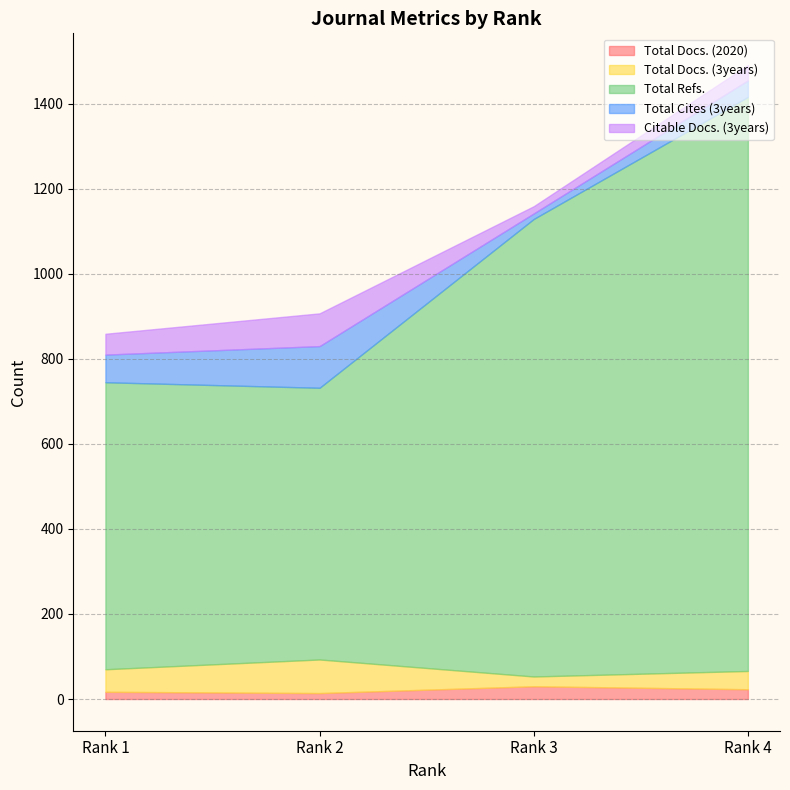

How many Total Docs. (2020) values are between 17 and 30?

3